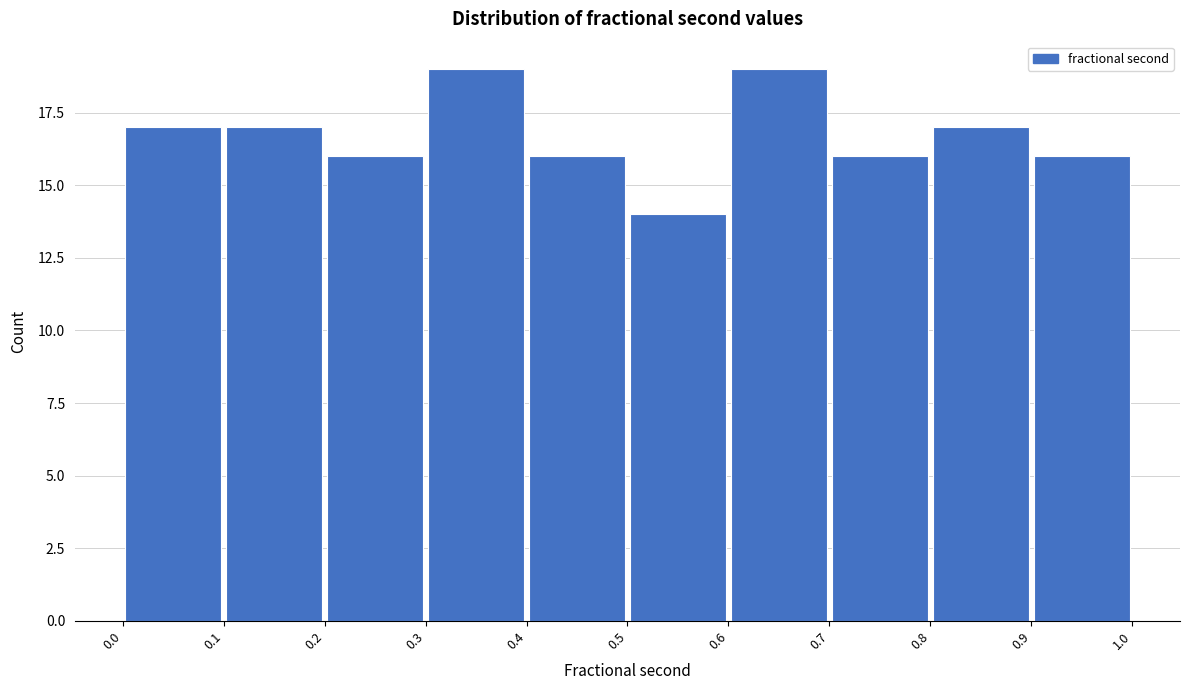

How tall is the bar that spans 0.2 to 0.3 on the x-axis? The values are not printed on the chart, so give them approximately, as read against the axis.

16